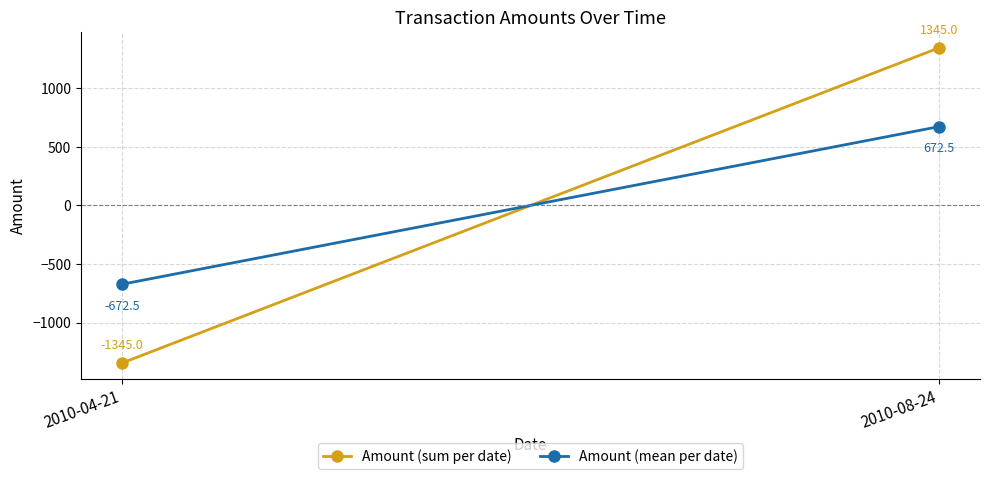

True or false: Amount (sum per date) has a value of -2113.8 at 2010-04-21.

False